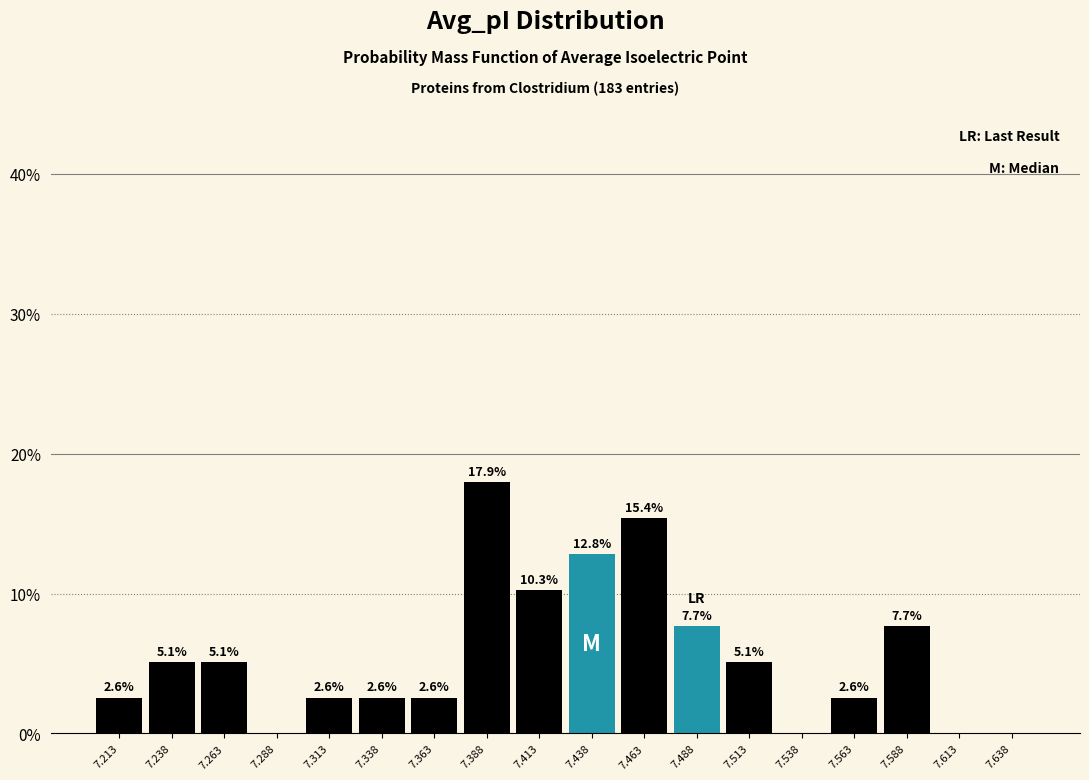

Which range on the x-axis has the tallest bar?

7.375 to 7.400